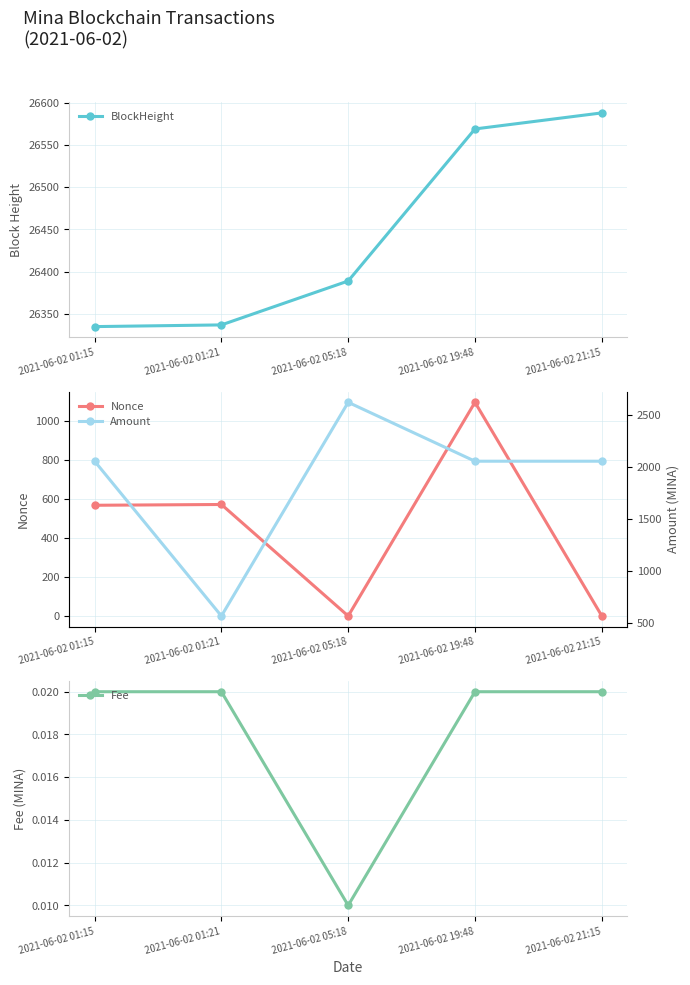

The BlockHeight series shows 26569.0 at 2021-06-02 19:48. True or false?

True